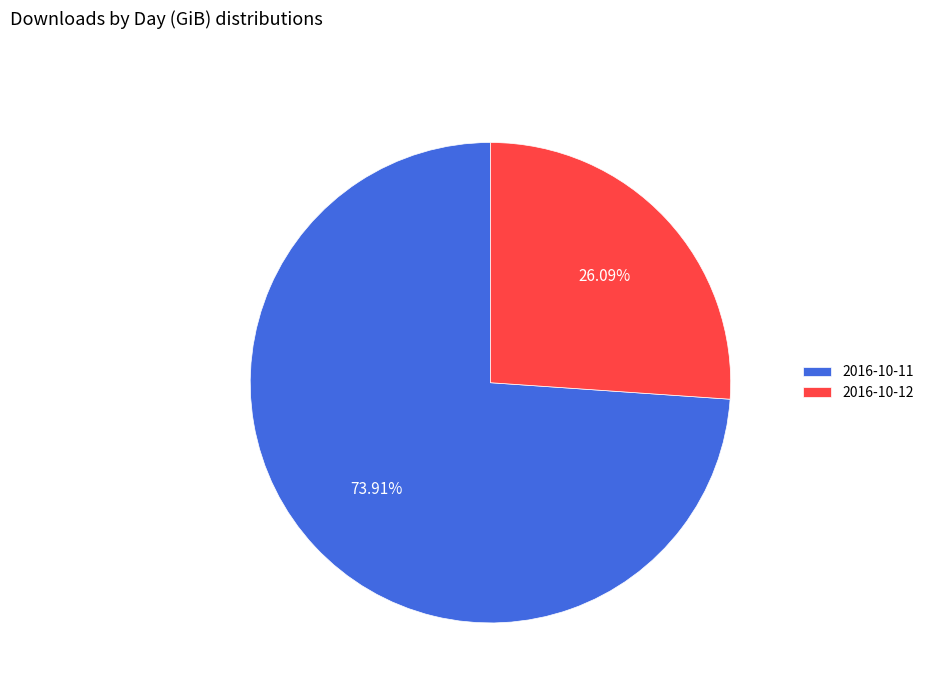

Count the number of slices in the pie.

2